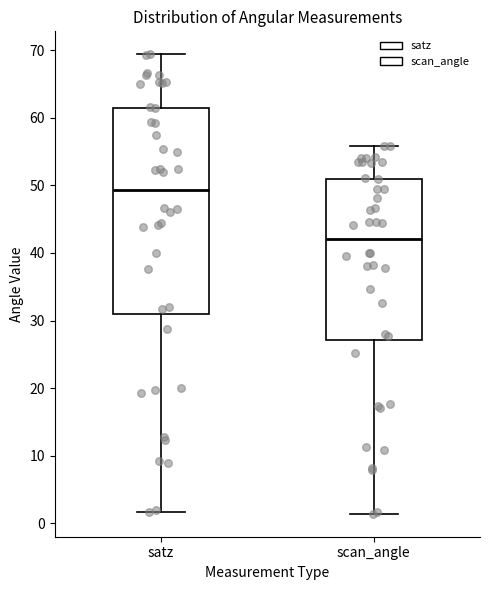

Reading left to right, transcribe this box plot: for each box, give where its median line is, the range the box spans, and where its two whiskers end, as read against the y-axis. The values are not printed on the chart, so give them approximately, as read against the axis.

satz: median 49, box 31 to 61, whiskers 2 to 69
scan_angle: median 42, box 27 to 51, whiskers 1 to 56